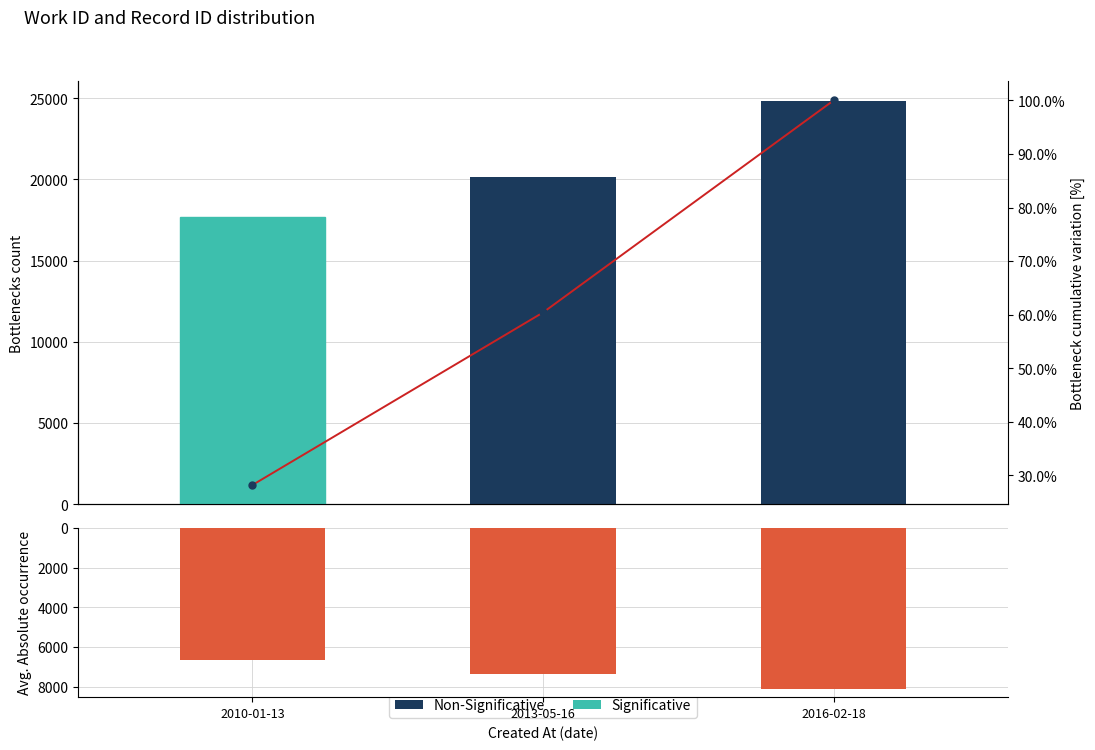

How many groups of bars are there?

3